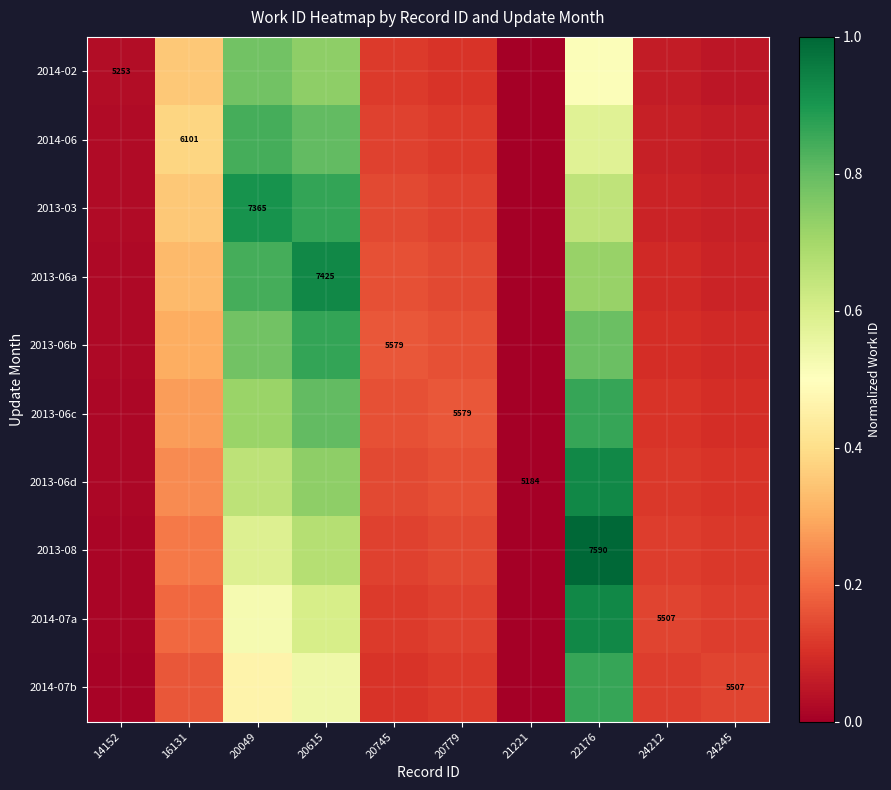

How many values in the 2013-08 series exceed 0?

9